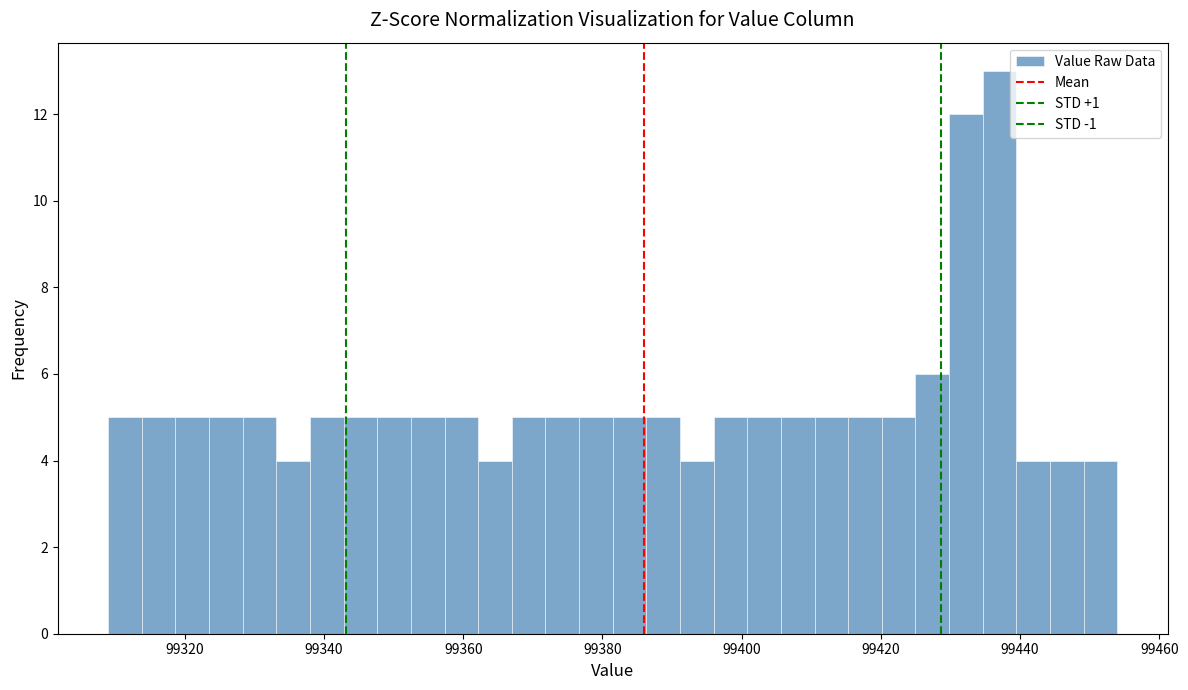

Read against the x-axis, roughly where is the centre of the tallest bar?

99438